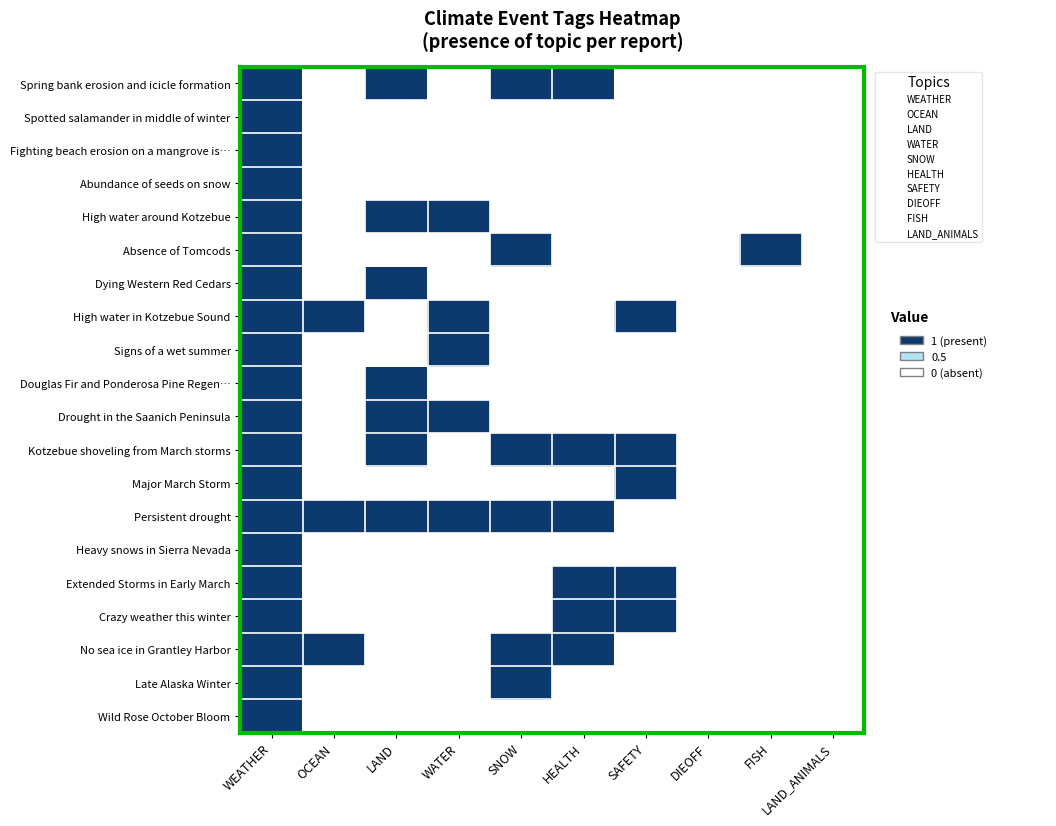

Between DIEOFF and FISH, which series saw the biggest shift?

Absence of Tomcods